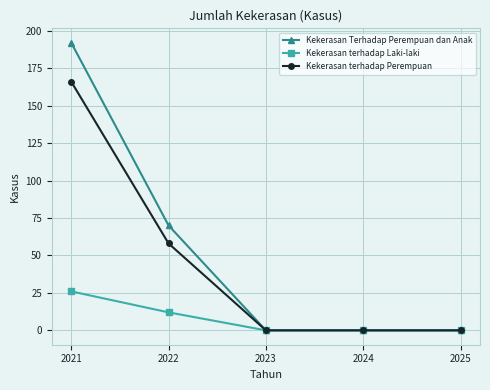

At which label is Kekerasan terhadap Laki-laki closest to 13?

2022